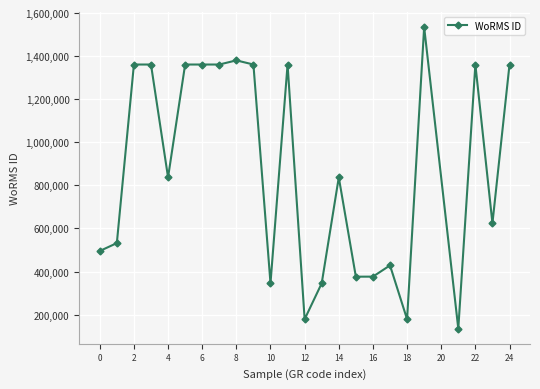

True or false: there are more than 2 points higher than both neighbors.

True